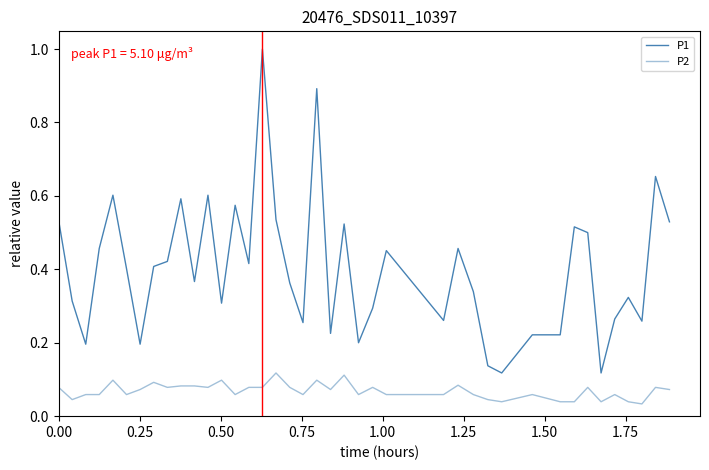

Does the chart have visible grid lines?

No